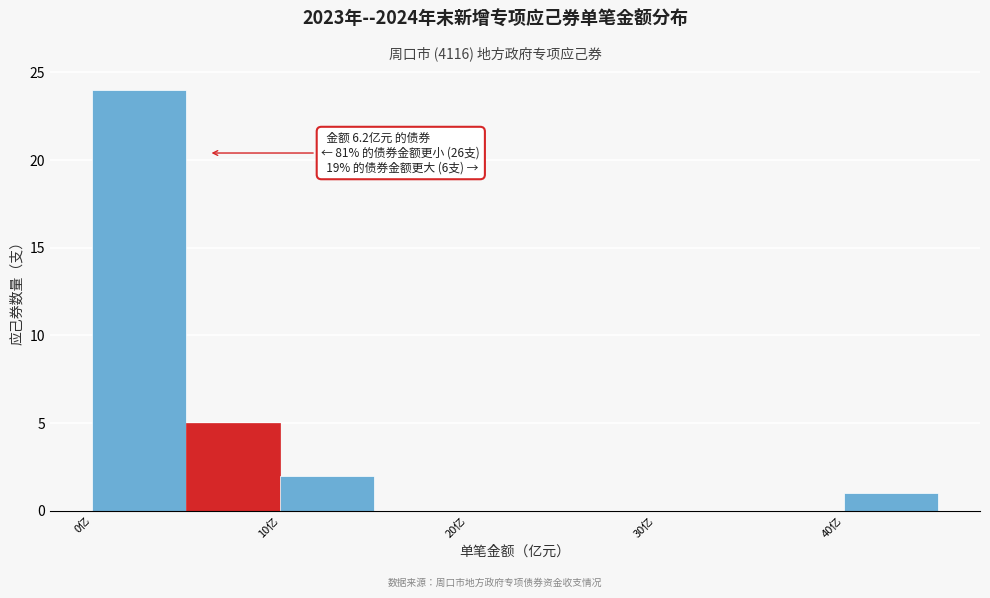

Over which range of the x-axis is the bar tallest?

0 to 5